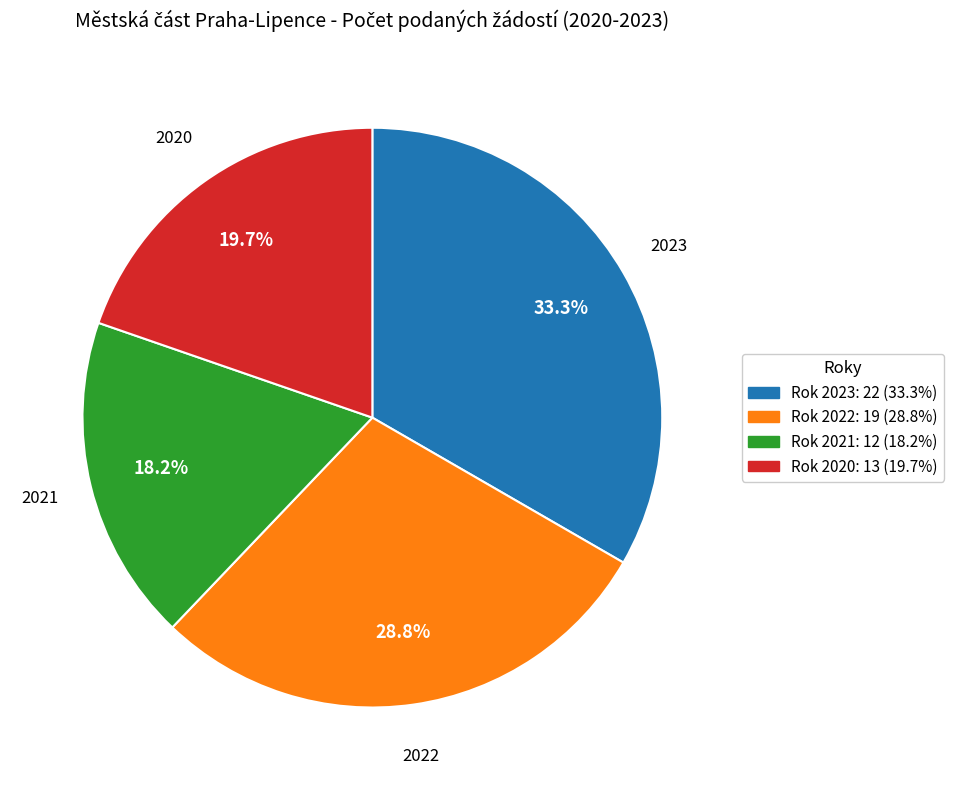

Does any single category account for the majority?

No